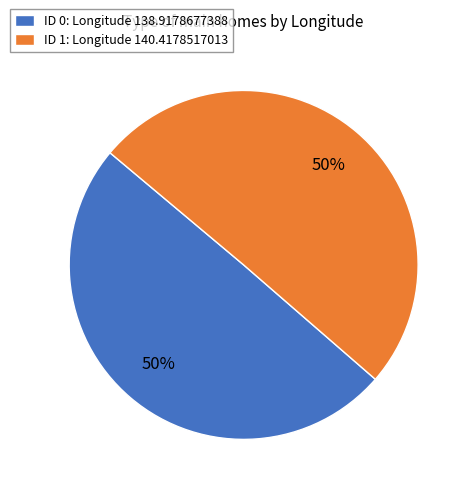

How many segments does this pie chart have?

2